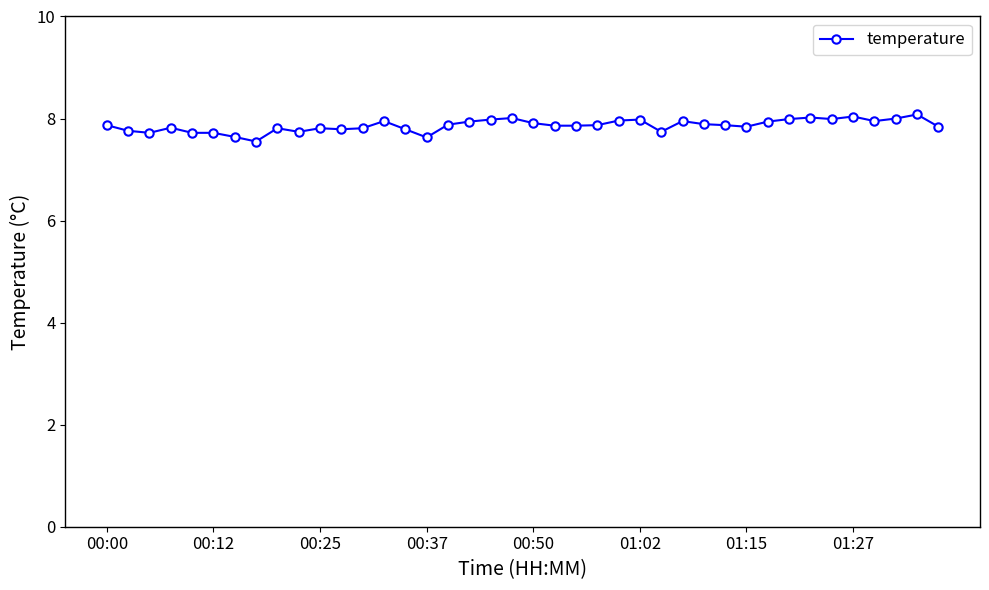

What is the difference between the second highest and second lowest values?

0.4